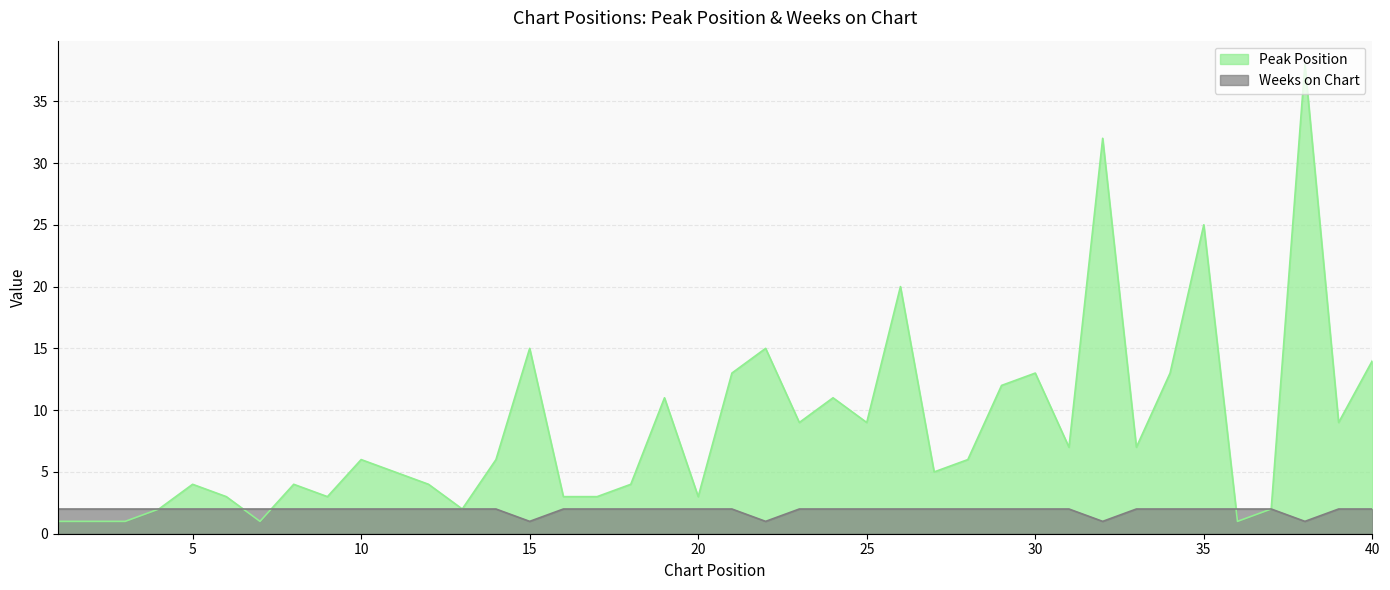

How many data points does each series have?

40